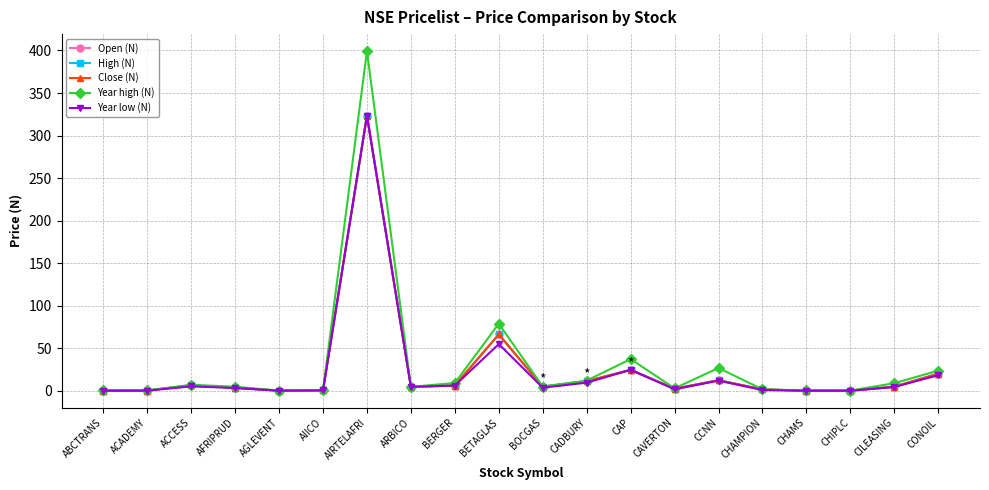

True or false: Open (N) and Year low (N) intersect in this chart.

False